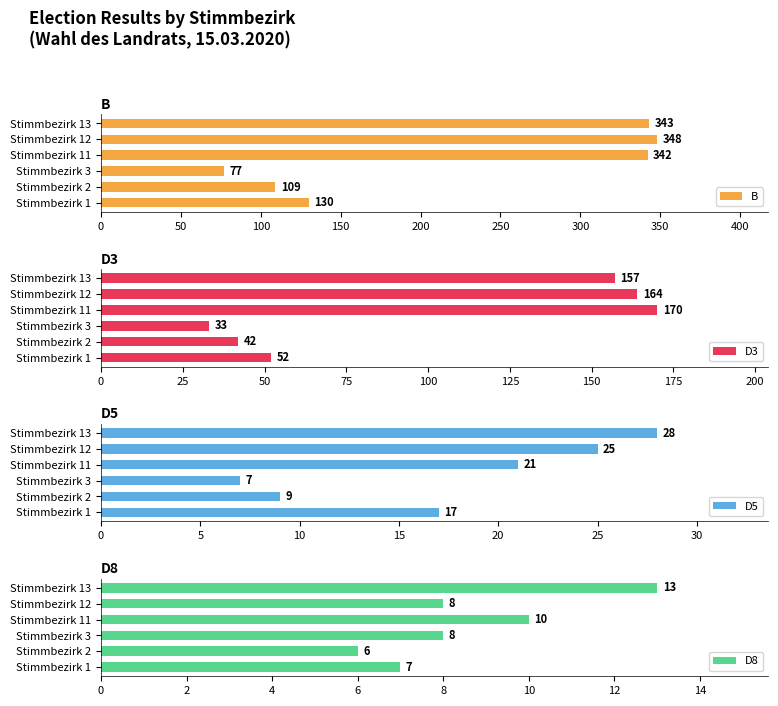

What is the maximum value for D8?

13